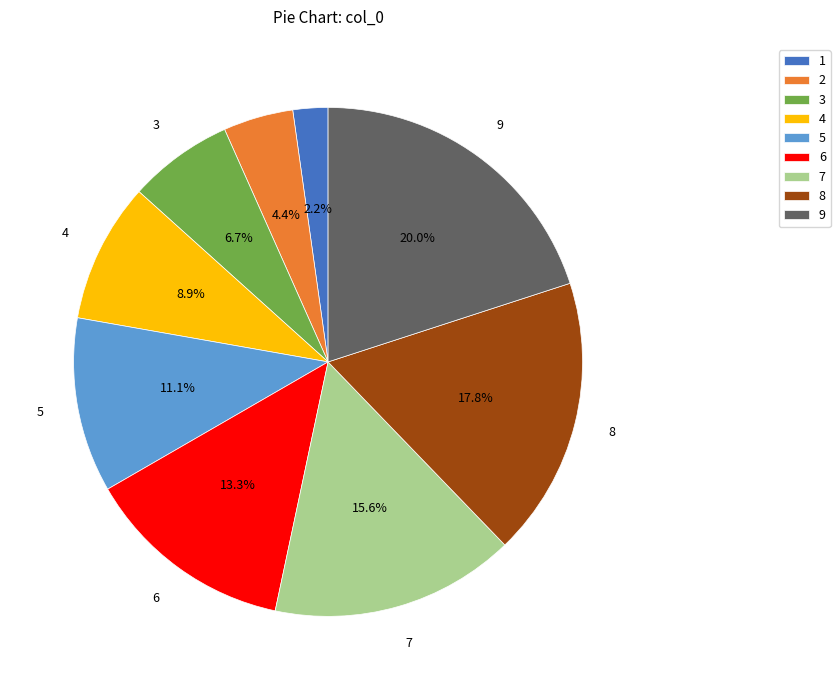

Count the number of slices in the pie.

9